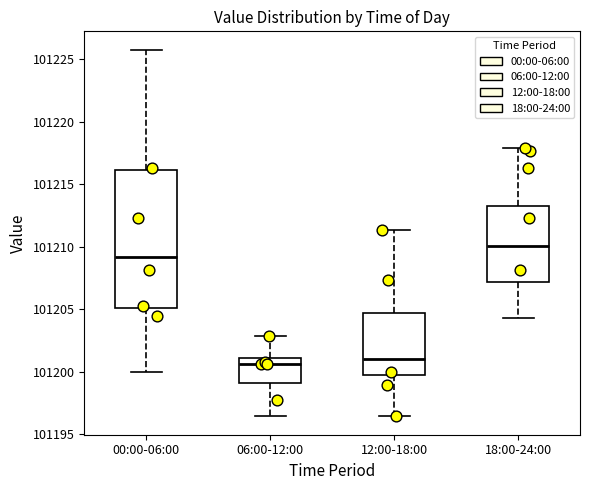

Which box is the tallest, from its lower edge to its upper edge?

00:00-06:00